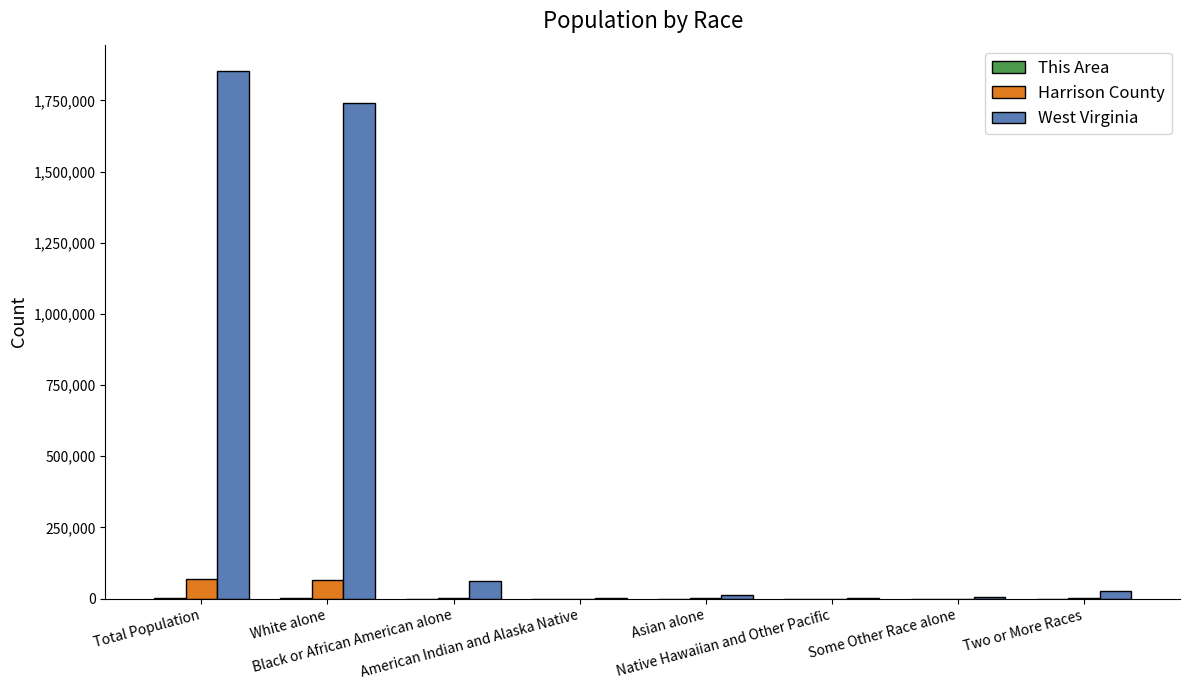

What is the approximate value of Harrison County at White alone?

66306